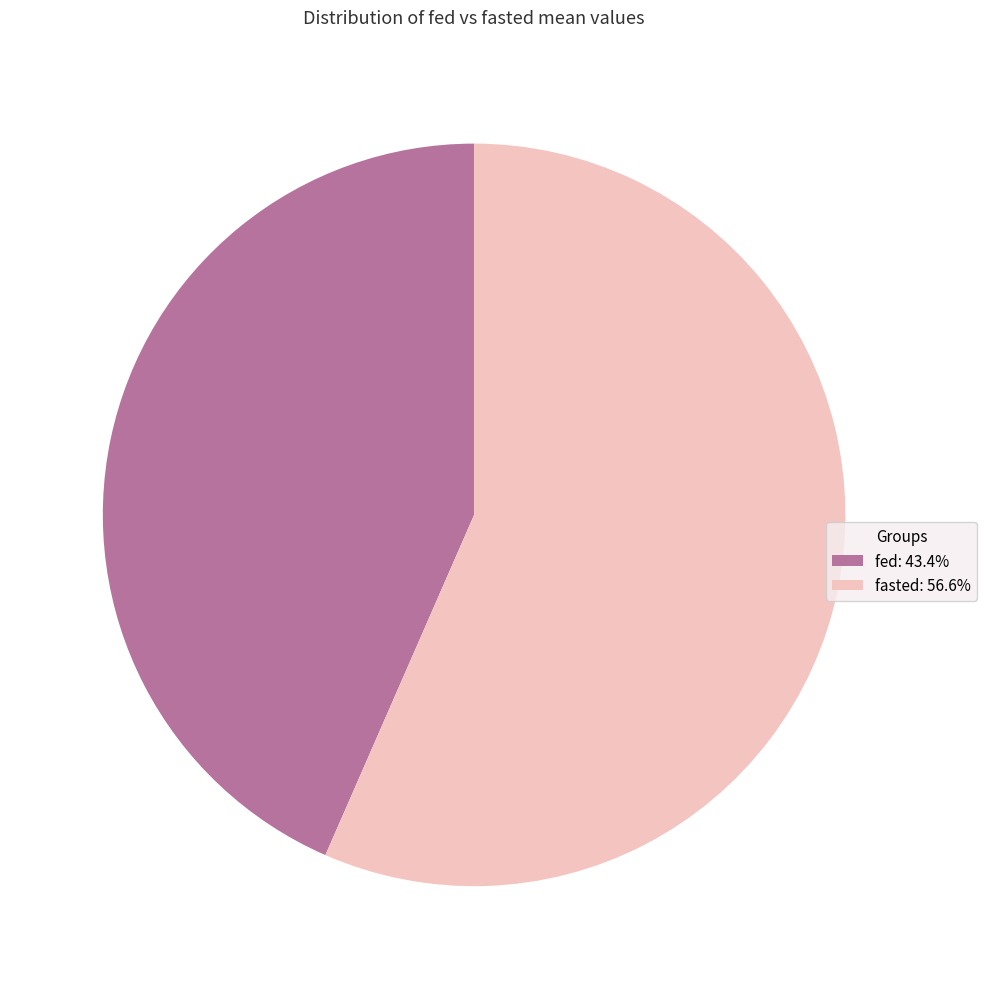

What is the ratio of the value at fed: 43.4% to the value at fasted: 56.6%?

0.8